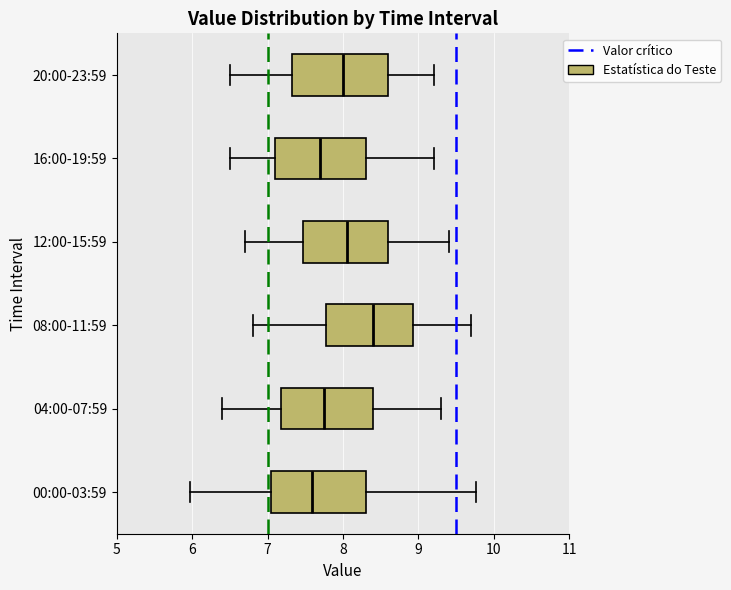

Which box's median line is the furthest to the left?

00:00-03:59